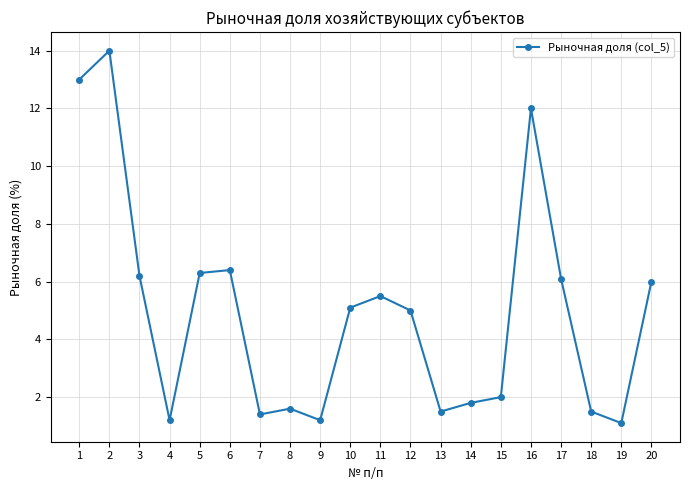

What is the value of the 16th point from the left?

12.0